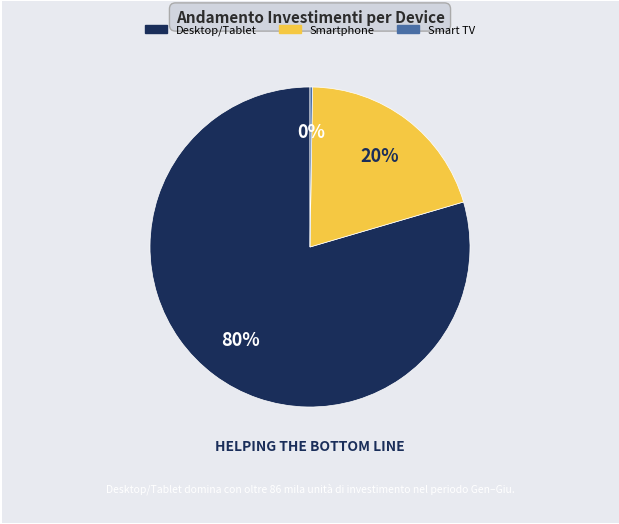

Which slice is the largest?

Desktop/Tablet